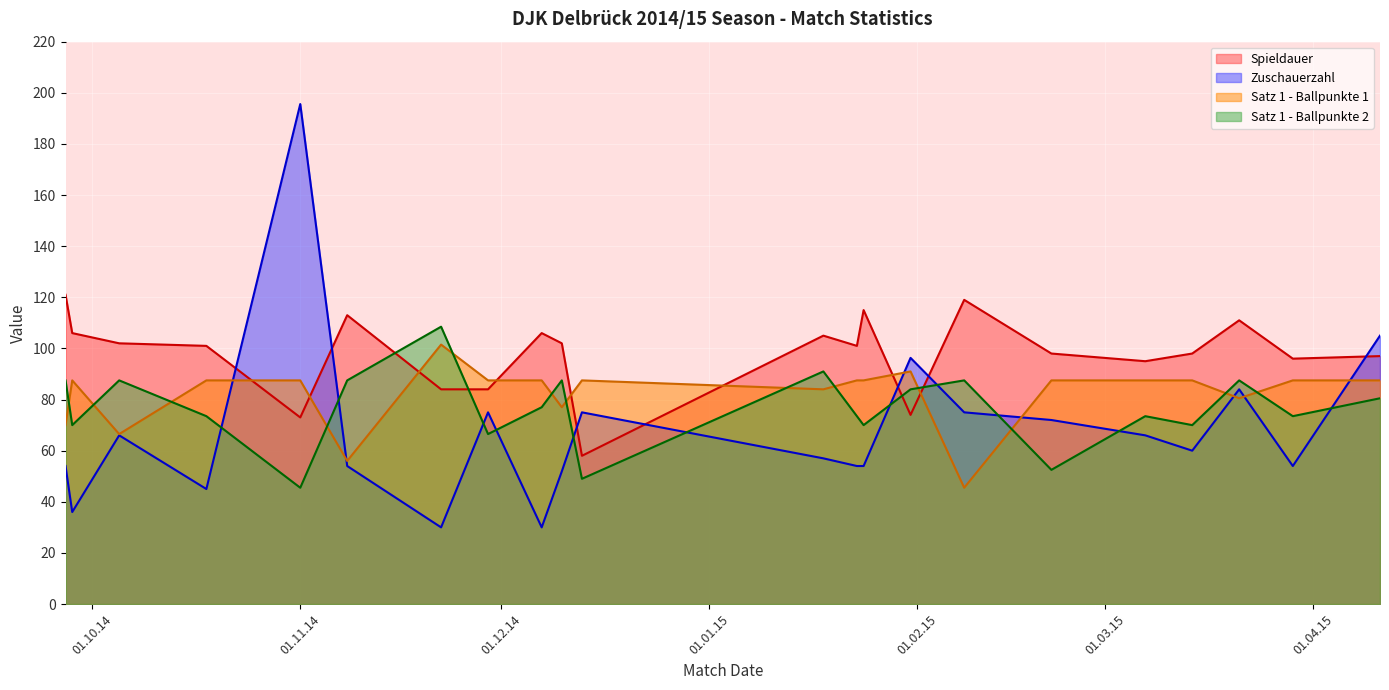

How many interior local peaks does the Satz 1 - Ballpunkte 1 series have?

4